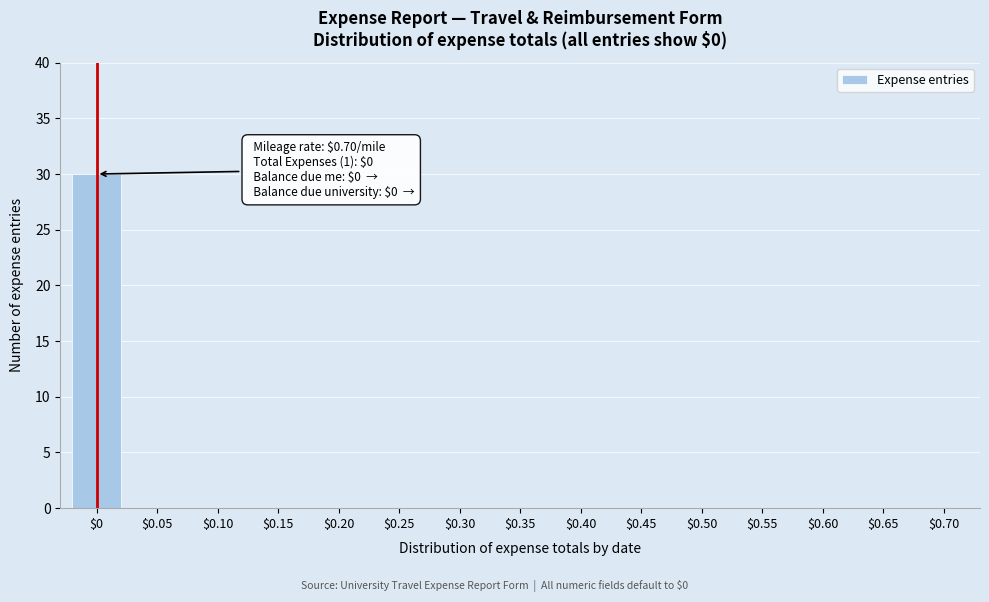

What is the sum of all values?

30